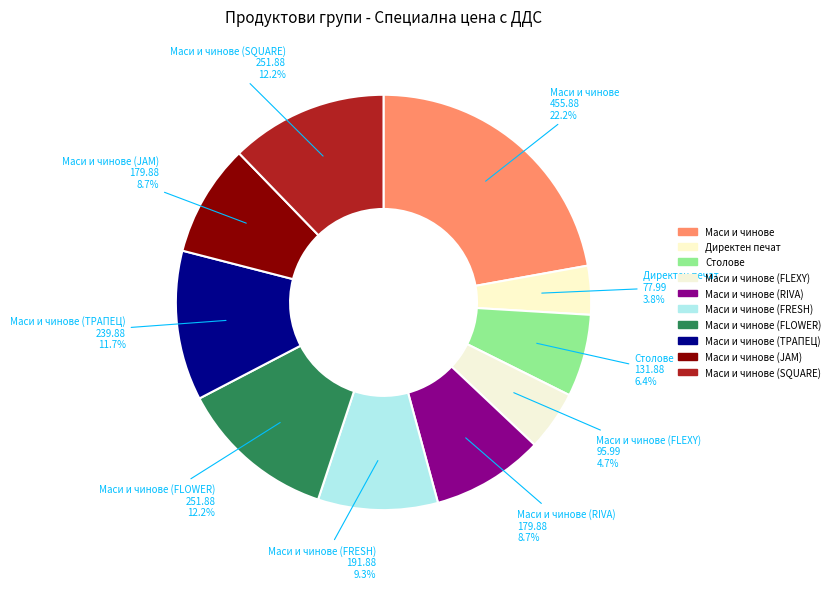

How many slices are in this pie chart?

10